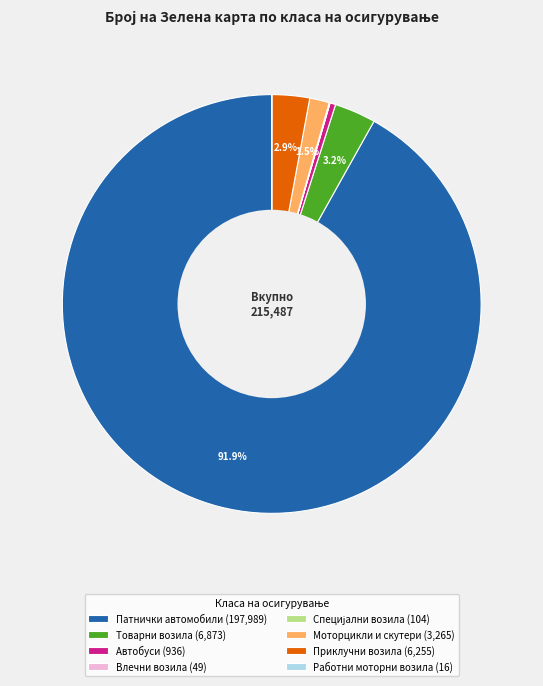

Approximately how many times larger is the value at Приклучни возила (6,255) compared to Моторцикли и скутери (3,265)?

1.9